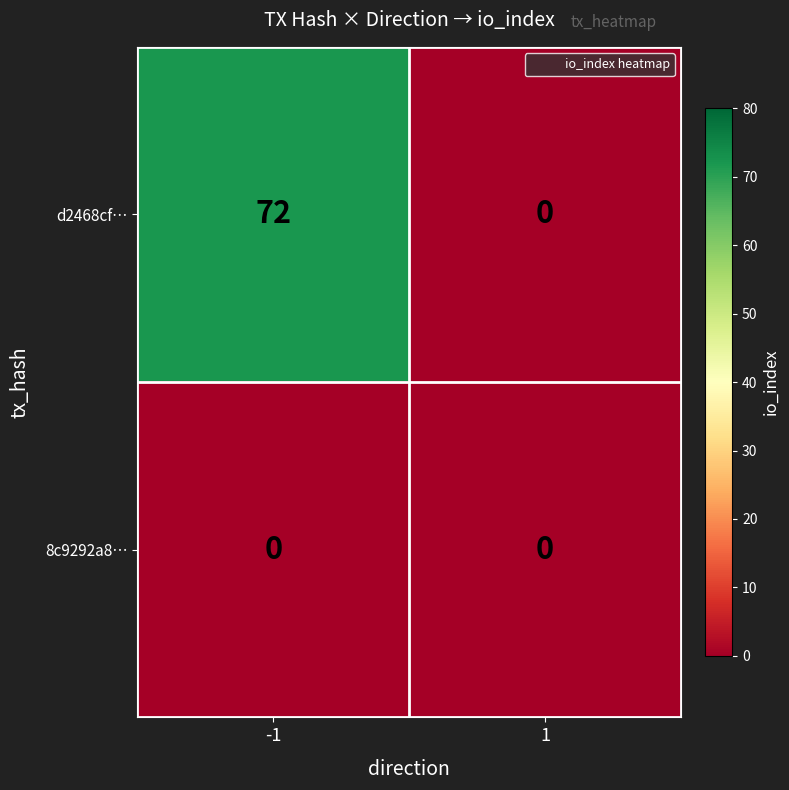

Reading left to right, list all the values displayed in this chart.

d2468cf…: 72	0
8c9292a8…: 0	0